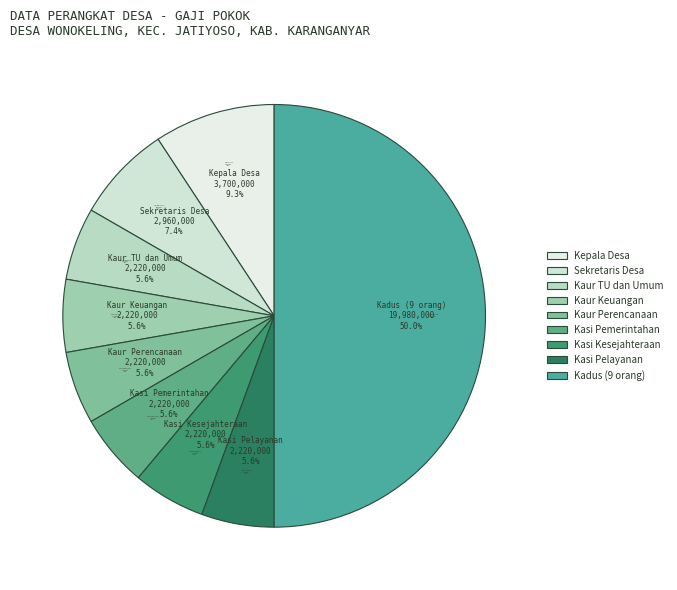

How many slices are in this pie chart?

9